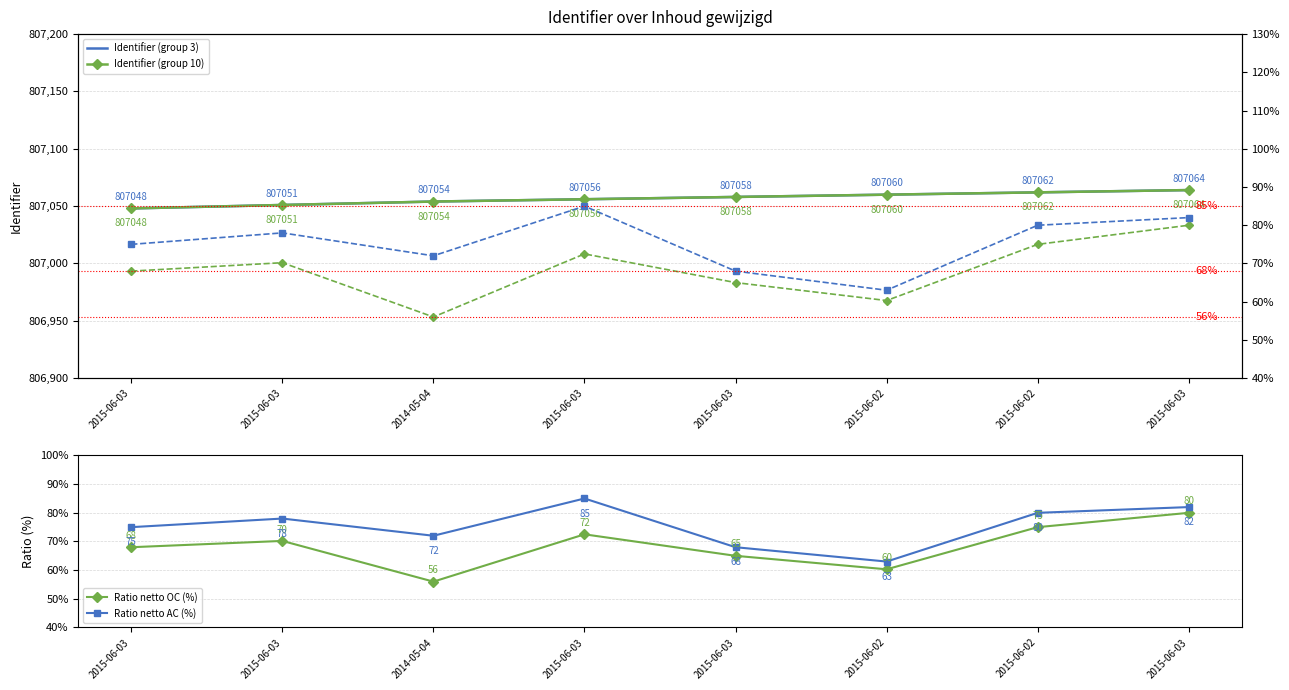

In Ratio netto OC (%), how many points are lower than both neighbors (excluding endpoints)?

2